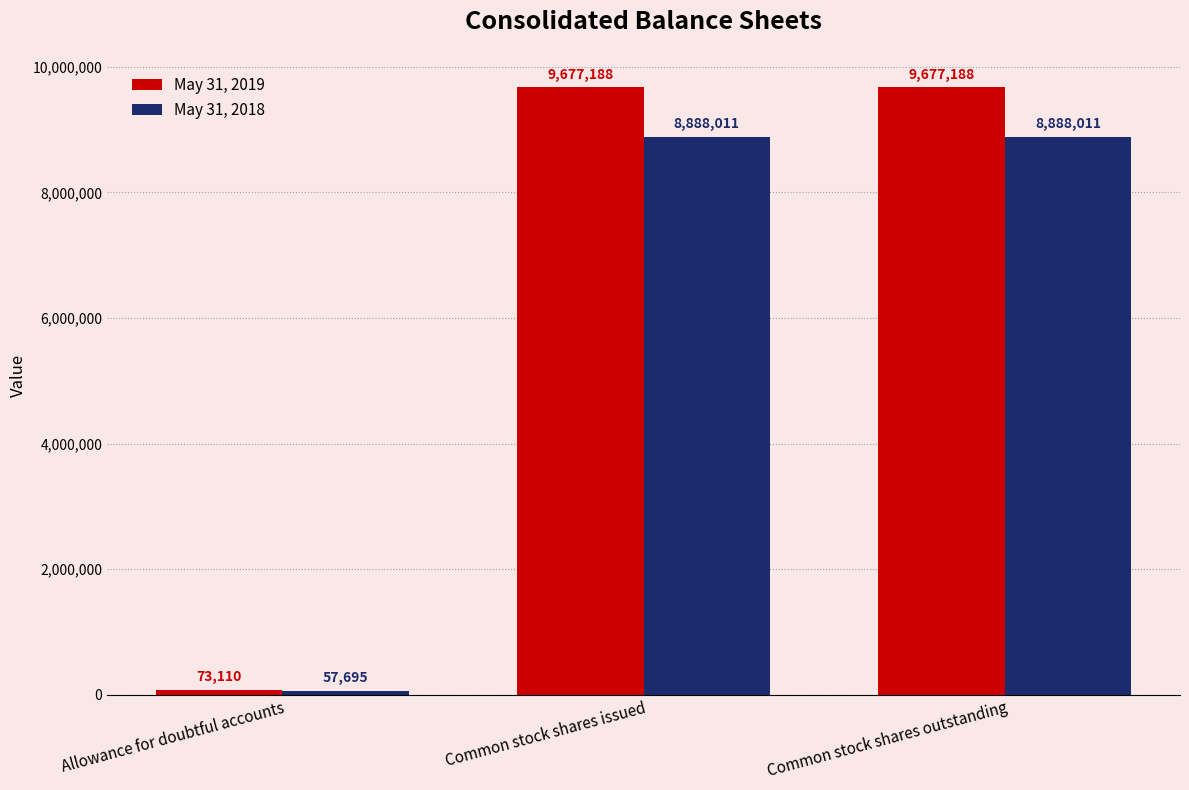

What is the minimum value shown in the chart?

57695